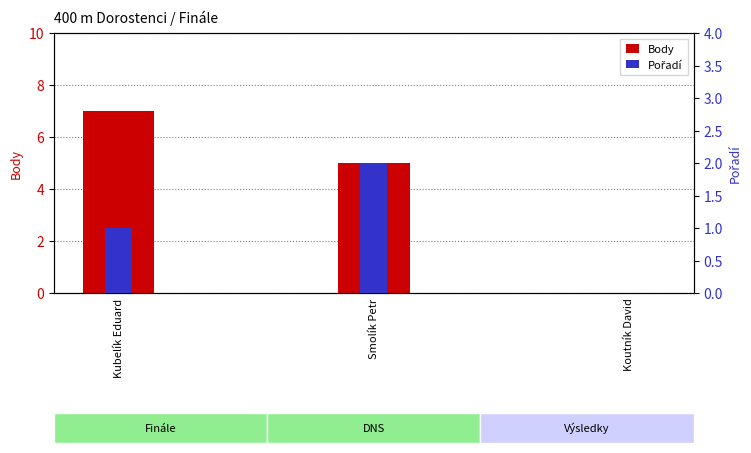

What are all the series names shown in the legend?

Body, Pořadí